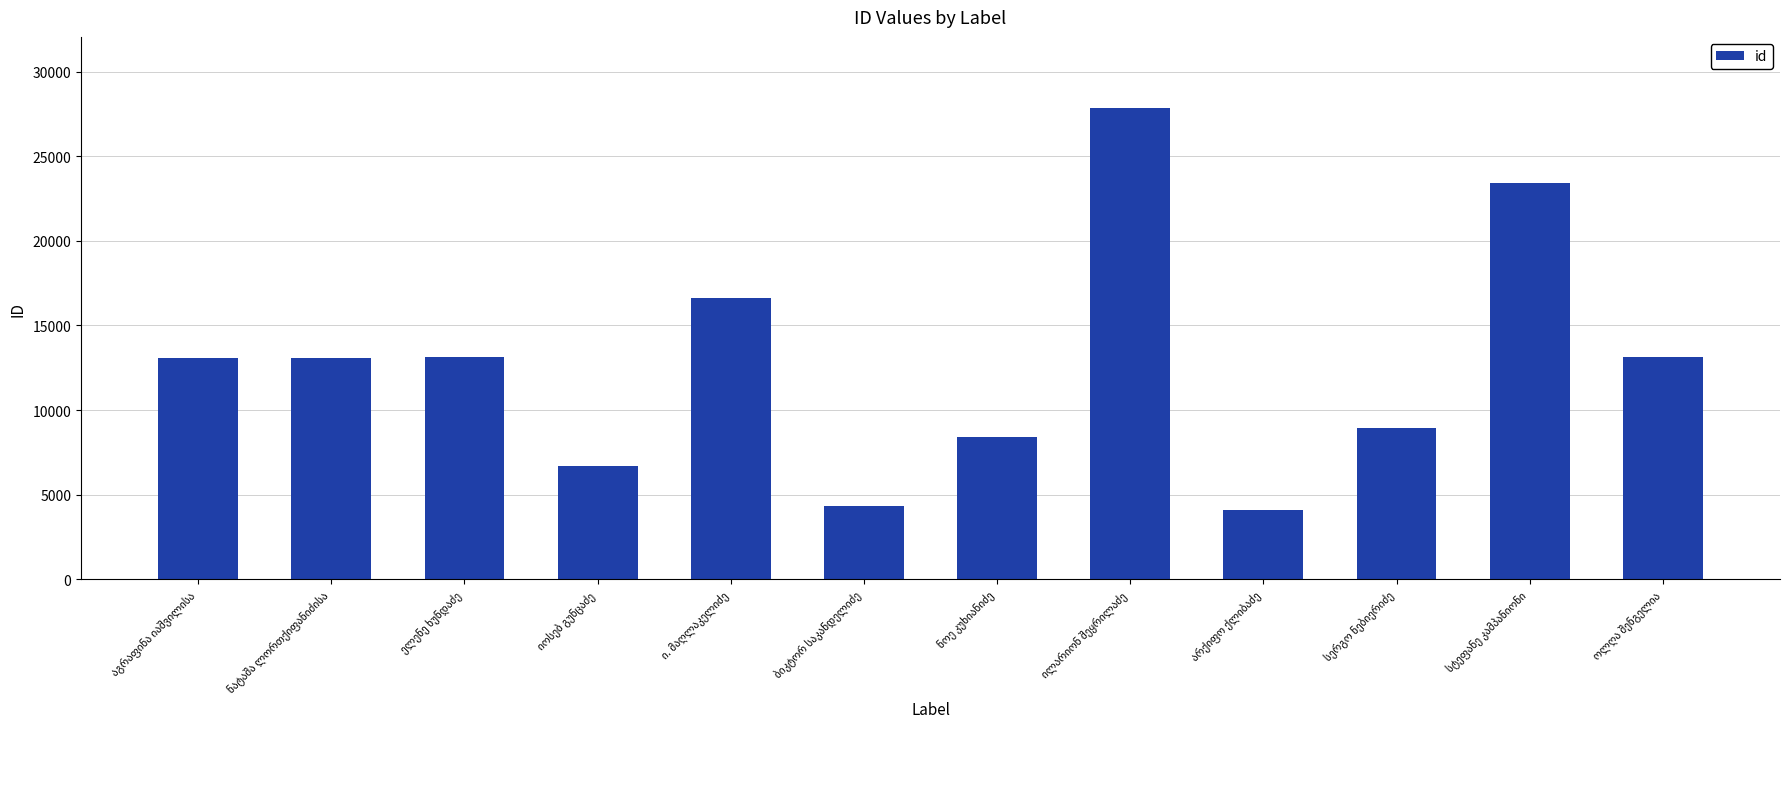

What is the average value?

12738